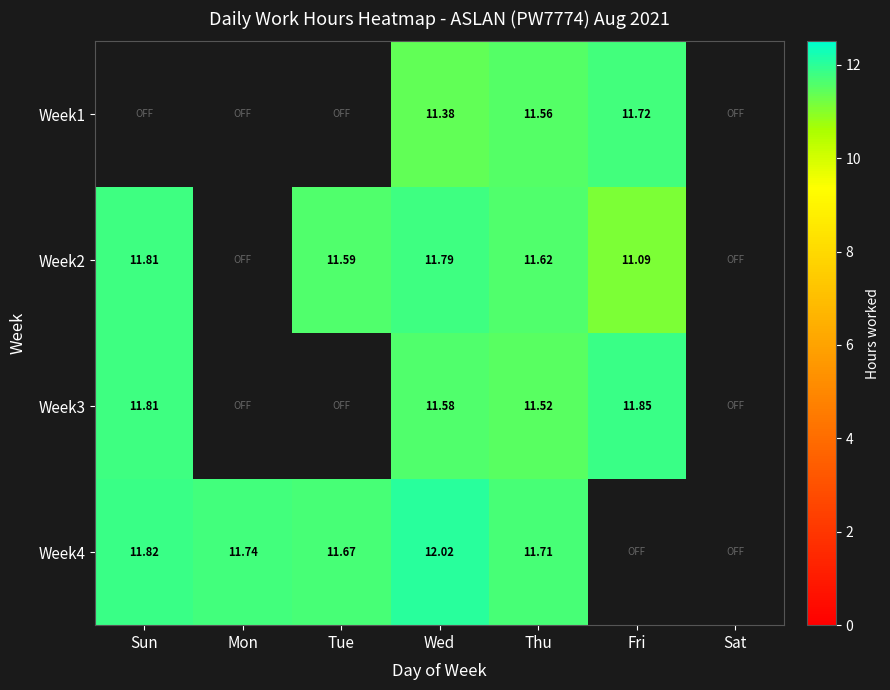

Rank the categories by Week4 value from lowest to highest.

Tue, Thu, Mon, Sun, Wed, Fri, Sat